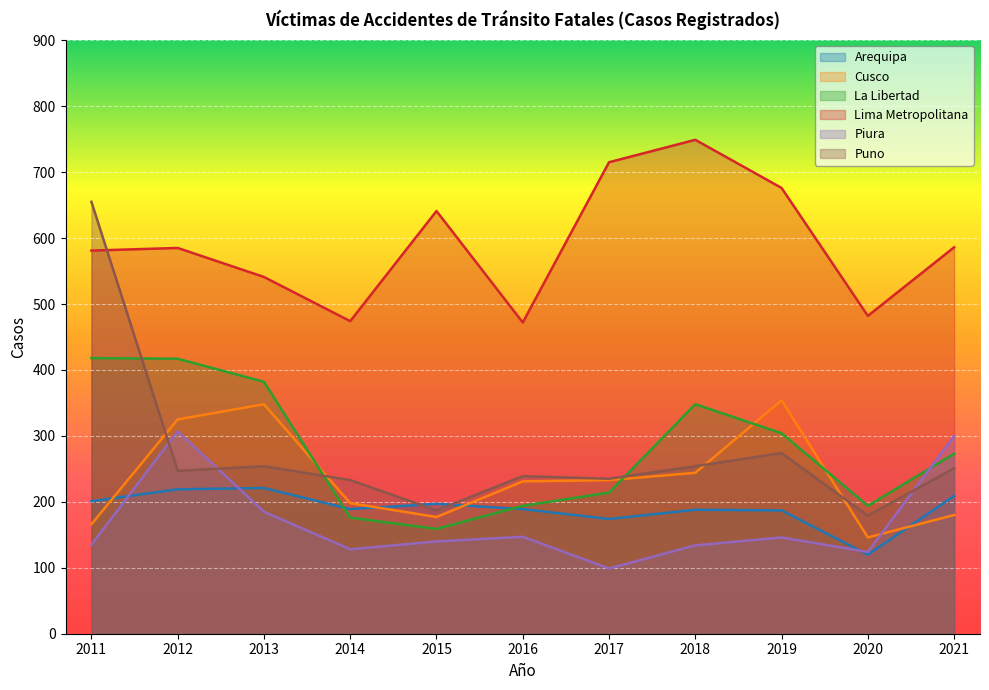

After their last crossing, which series has the higher values: La Libertad or Cusco?

La Libertad